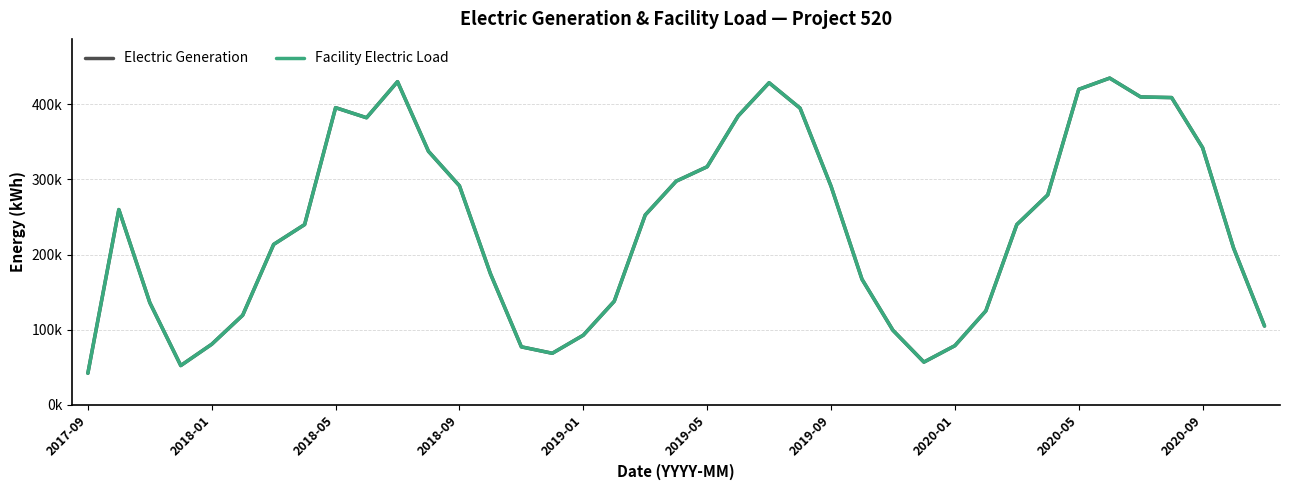

What is the minimum value shown in the chart?

42014.0